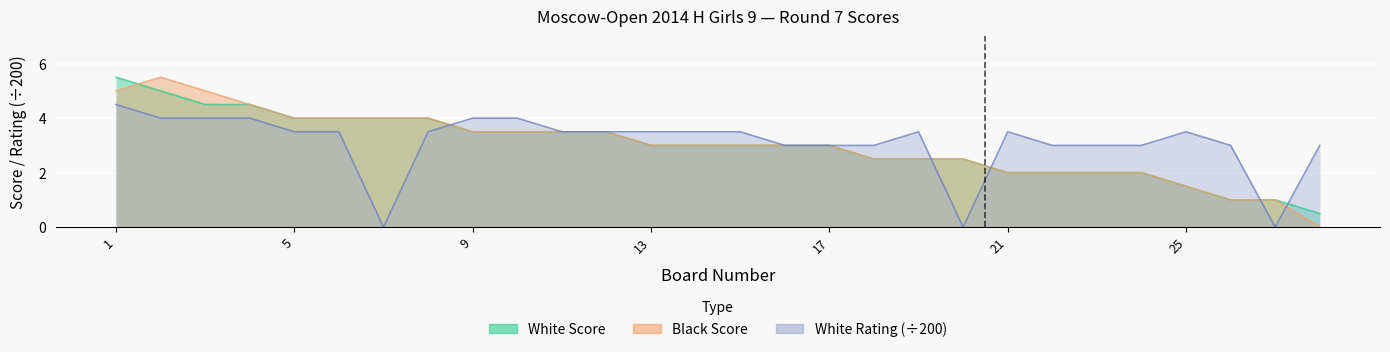

List the series in order of their peak value, lowest first.

White Rating, White Score, Black Score